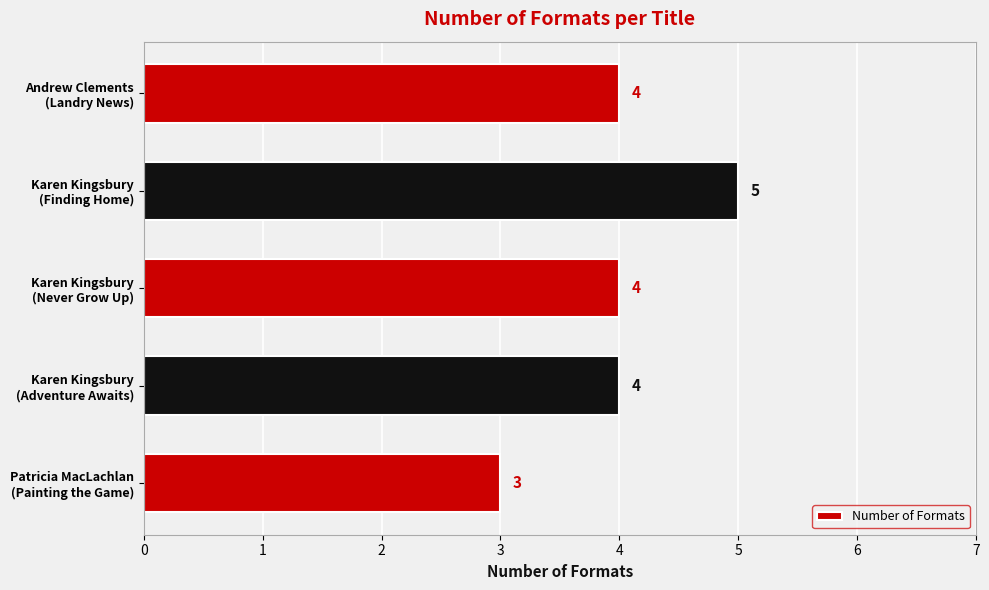

Does the chart contain stacked bars?

No